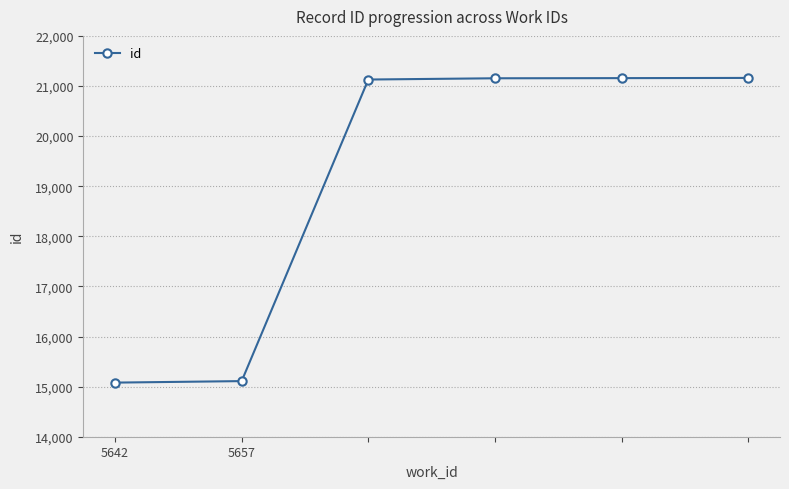

What is the difference between the maximum and minimum values?

6081